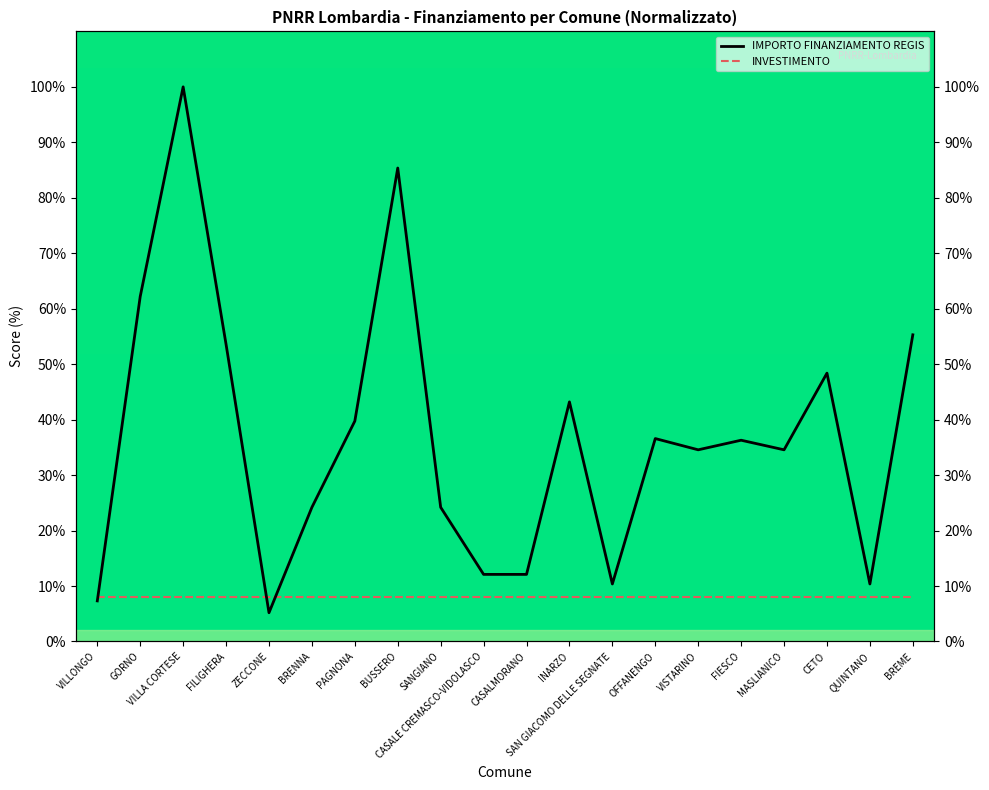

Where is the first local maximum for IMPORTO FINANZIAMENTO REGIS?

VILLA CORTESE